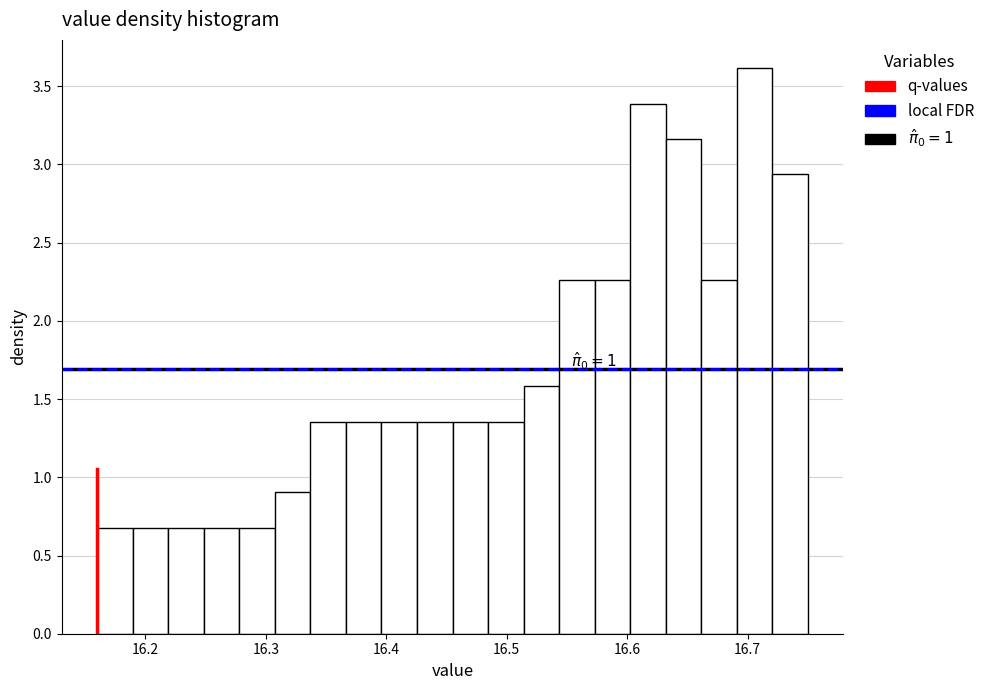

Around what value on the x-axis is the tallest bar? Give the approximate position of its centre, as read against the axis.

16.71